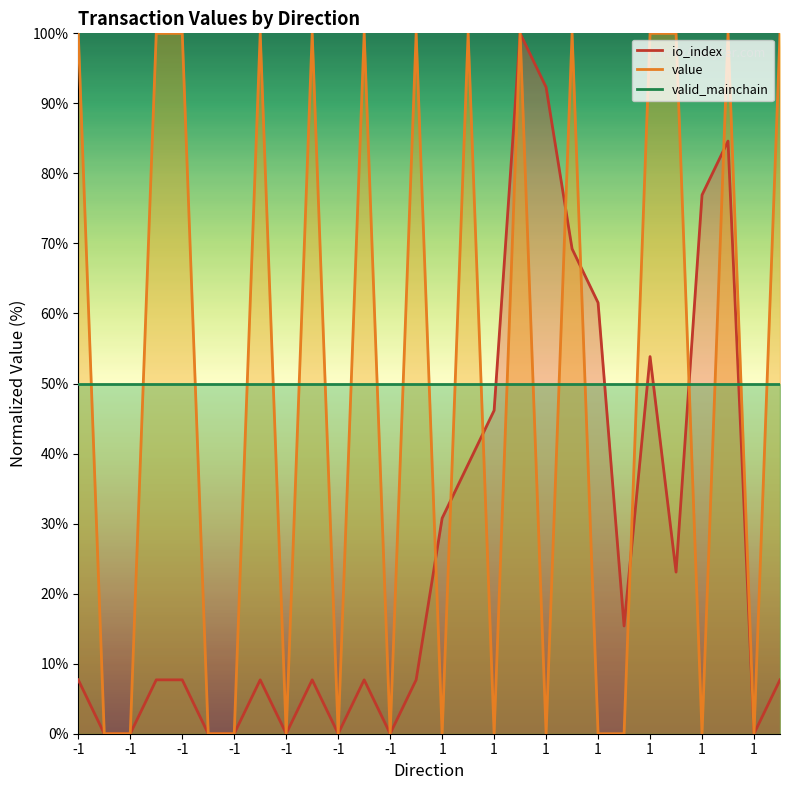

What are all the series names shown in the legend?

io_index, value, valid_mainchain